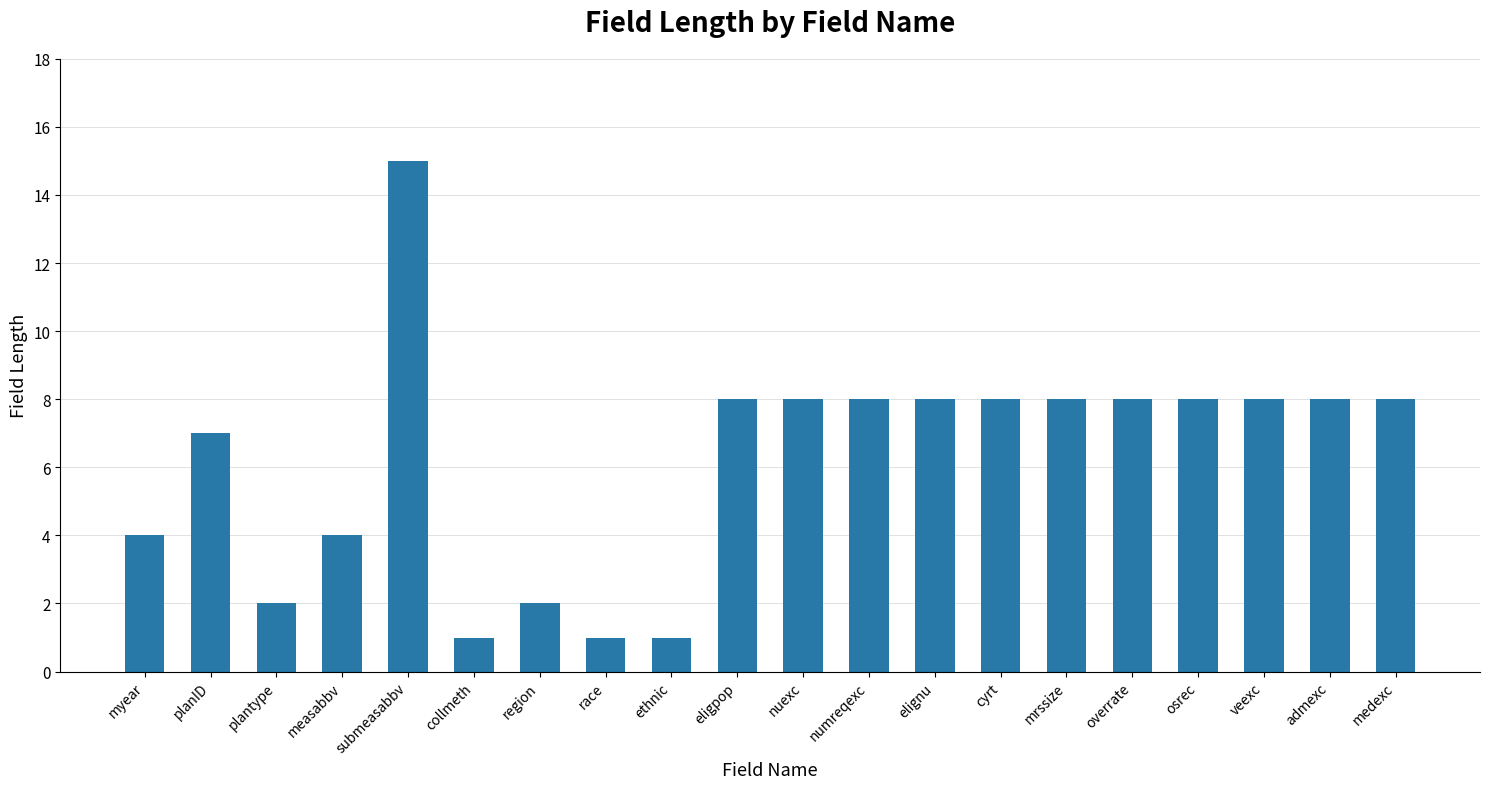

Reading left to right, extract all data points from this chart.

4	7	2	4	15	1	2	1	1	8	8	8	8	8	8	8	8	8	8	8